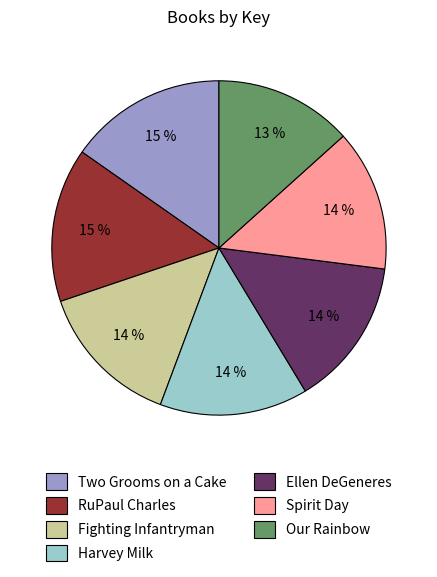

How many slices are in this pie chart?

7